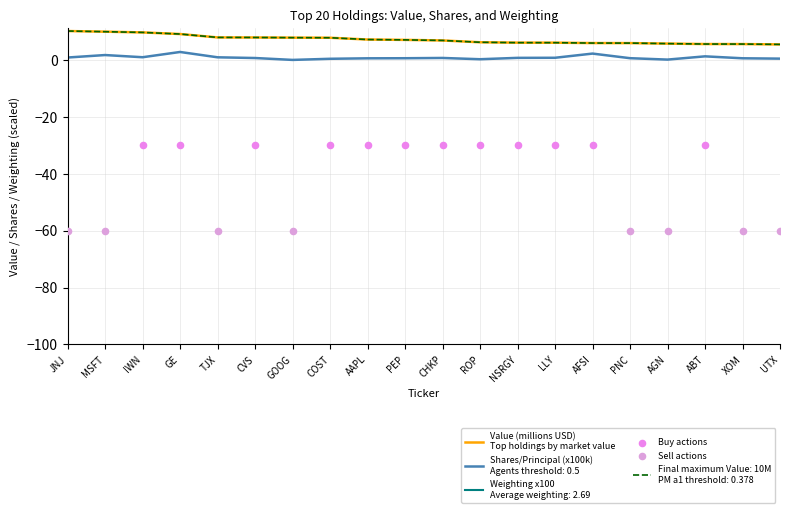

Is the value of Shares or principal amount at IWN greater than the value of Value at AAPL?

No